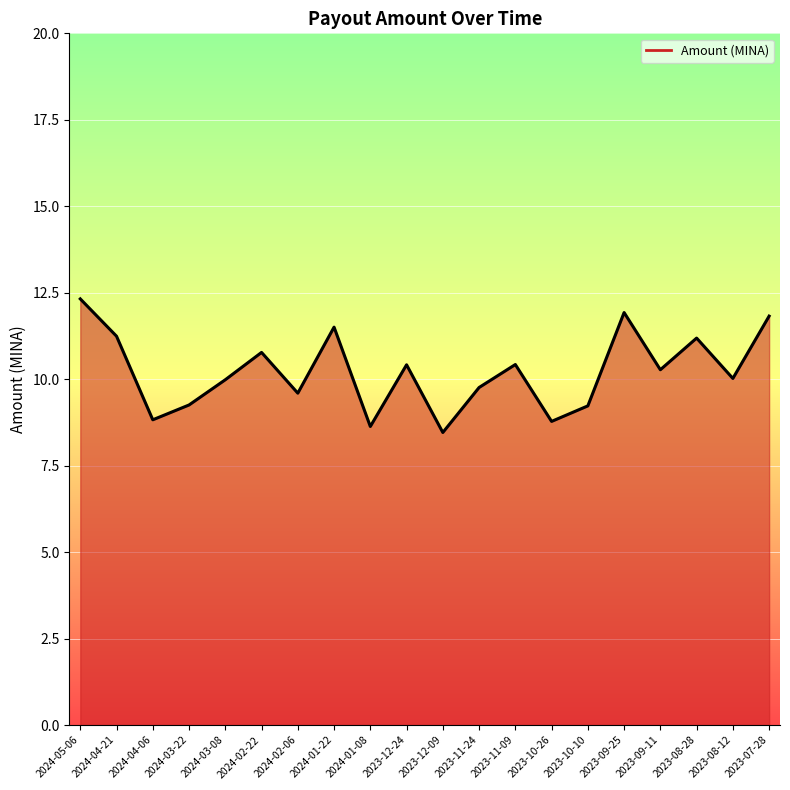

What is the change in value from 2024-04-06 to 2024-03-08?

+1.2